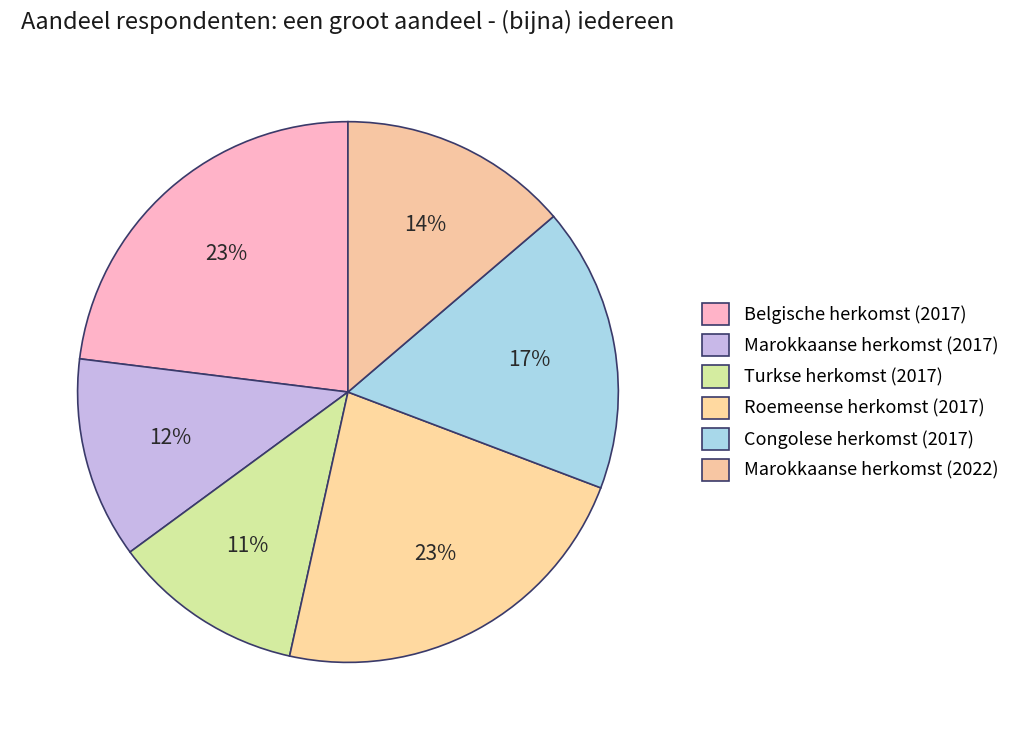

Which has a higher value, Marokkaanse herkomst (2022) or Roemeense herkomst (2017)?

Roemeense herkomst (2017)